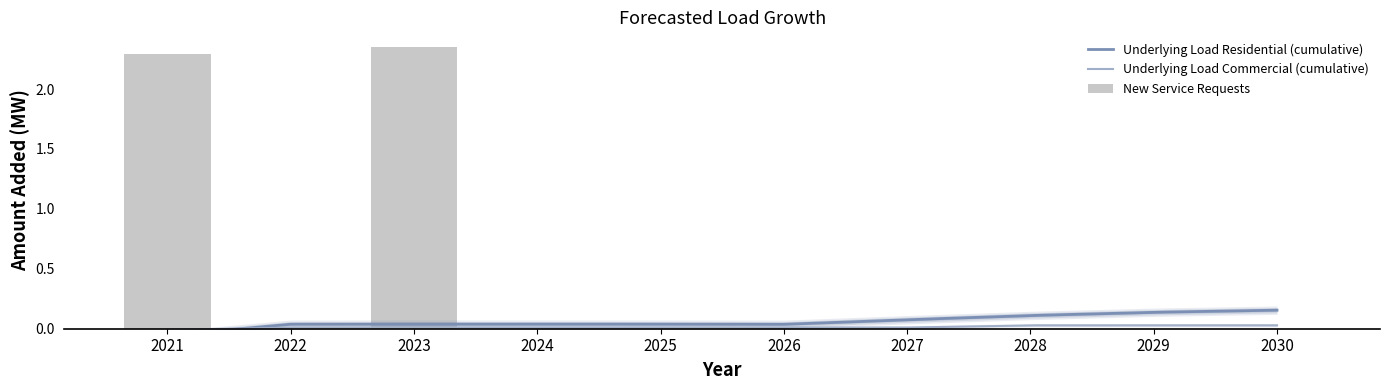

Rank the categories by Underlying Load Commercial value from highest to lowest.

2022, 2028, 2027, 2030, 2023, 2024, 2025, 2026, 2029, 2021